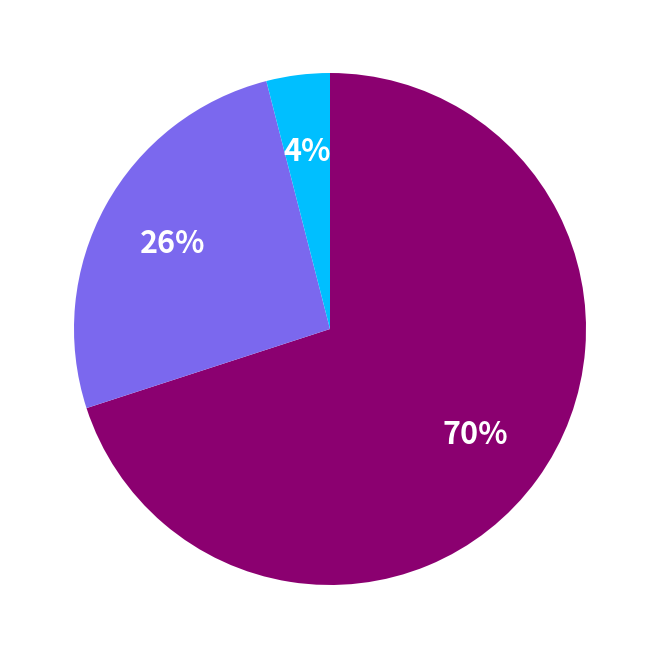

Does any single category account for the majority?

Yes